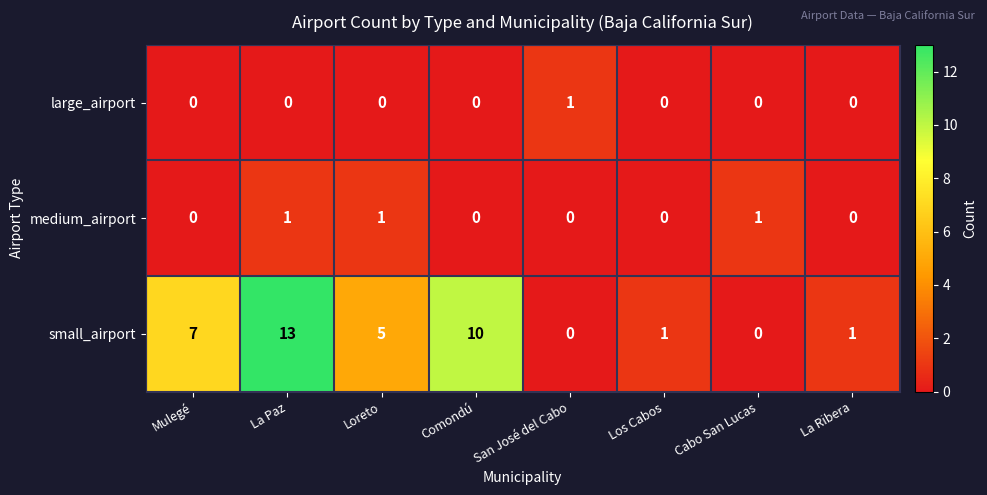

Which category has the highest value across all series?

La Paz